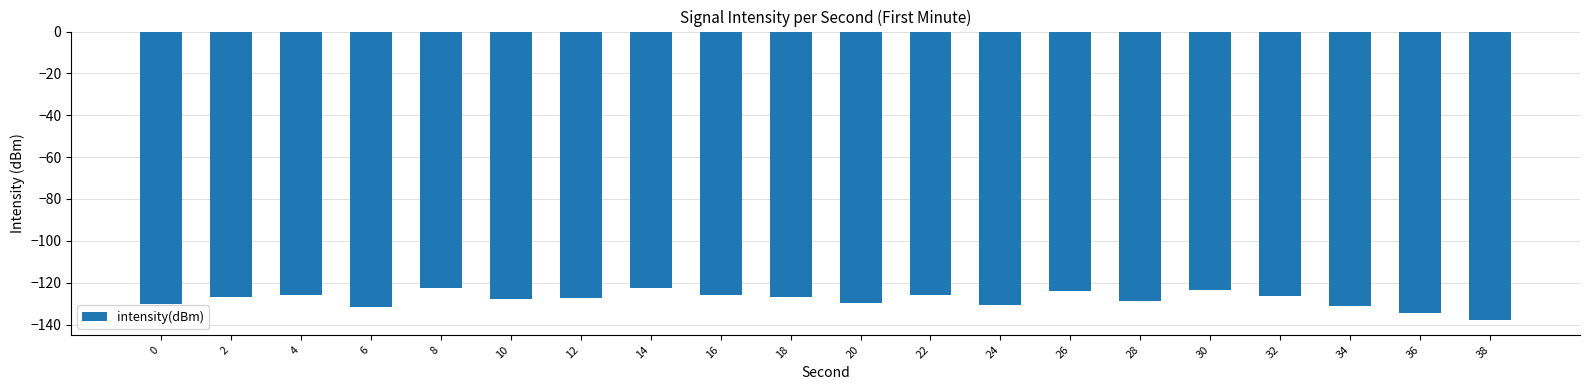

Is it true that the value at 22 is -186.1?

False